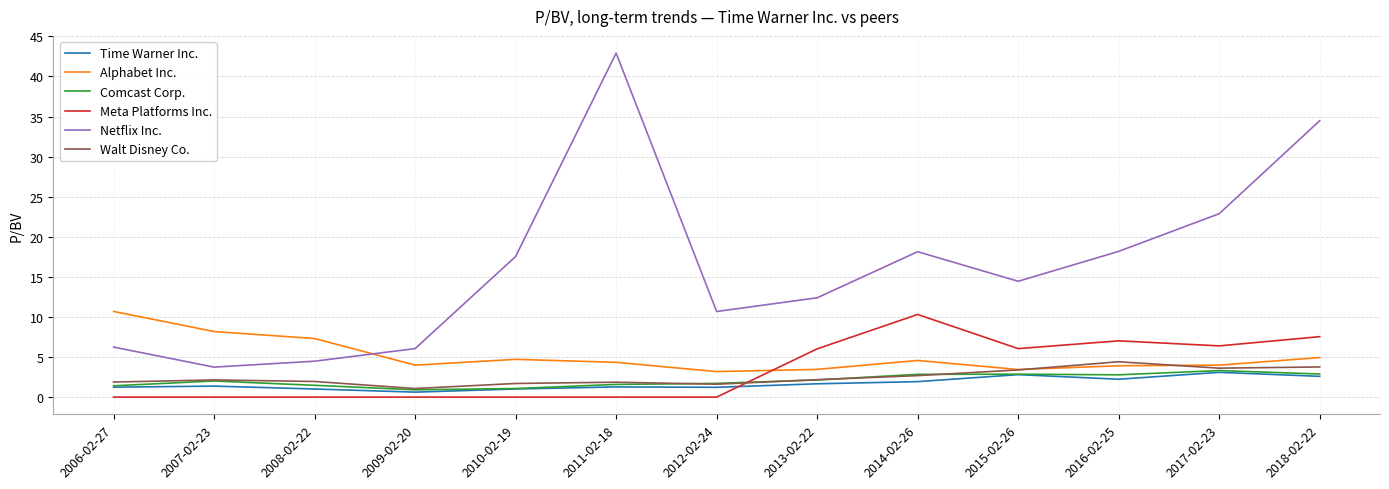

Which series has the largest total across all categories?

Netflix Inc.